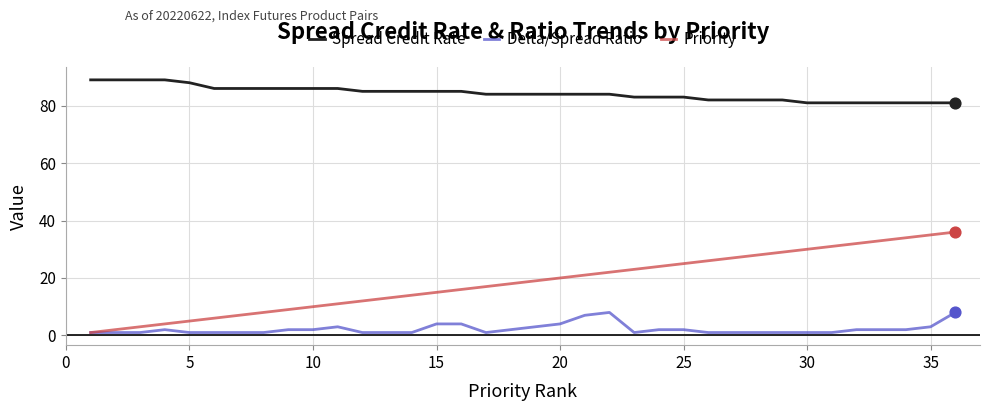

Which series has the largest total across all categories?

Spread Credit Rate